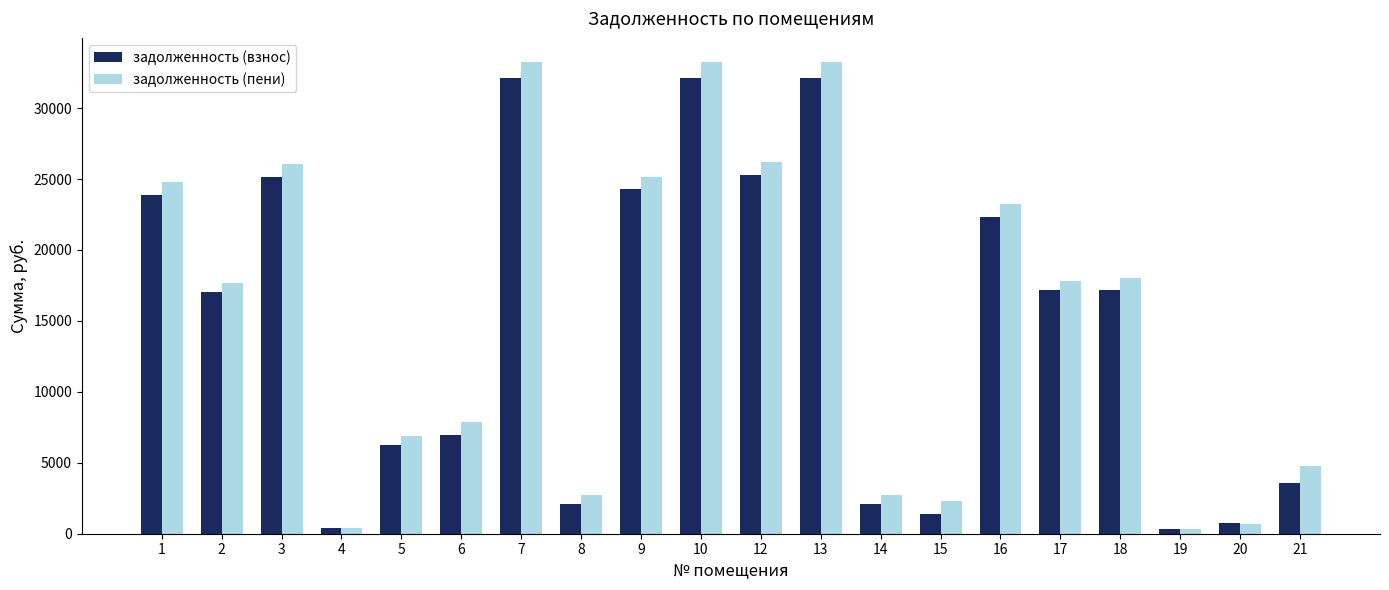

The value of задолженность (взнос) at 13 is 32112.9. True or false?

True